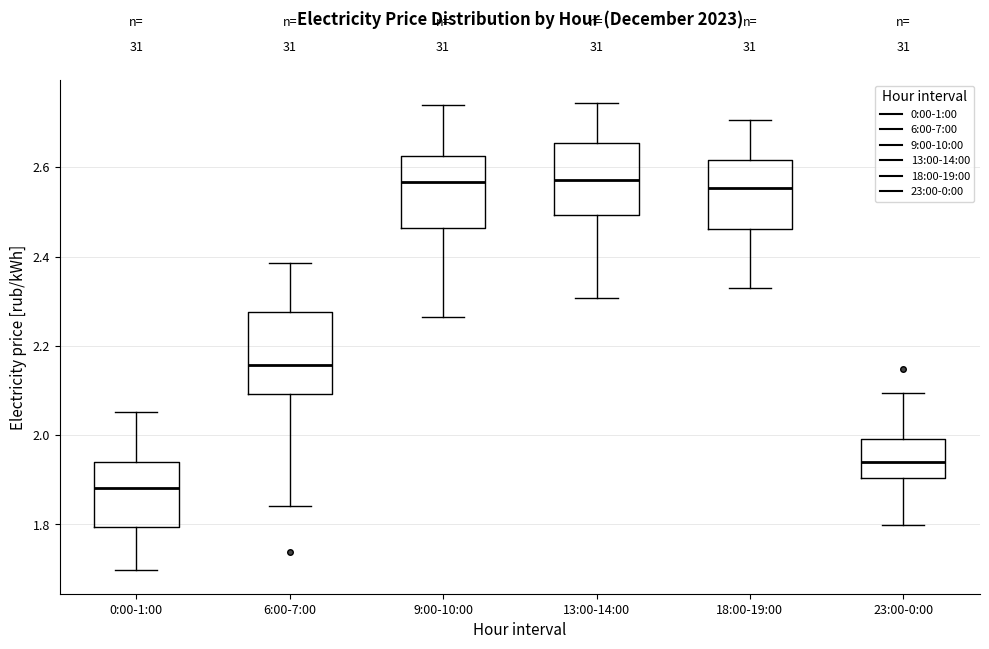

Which box's median line is the lowest?

0:00-1:00